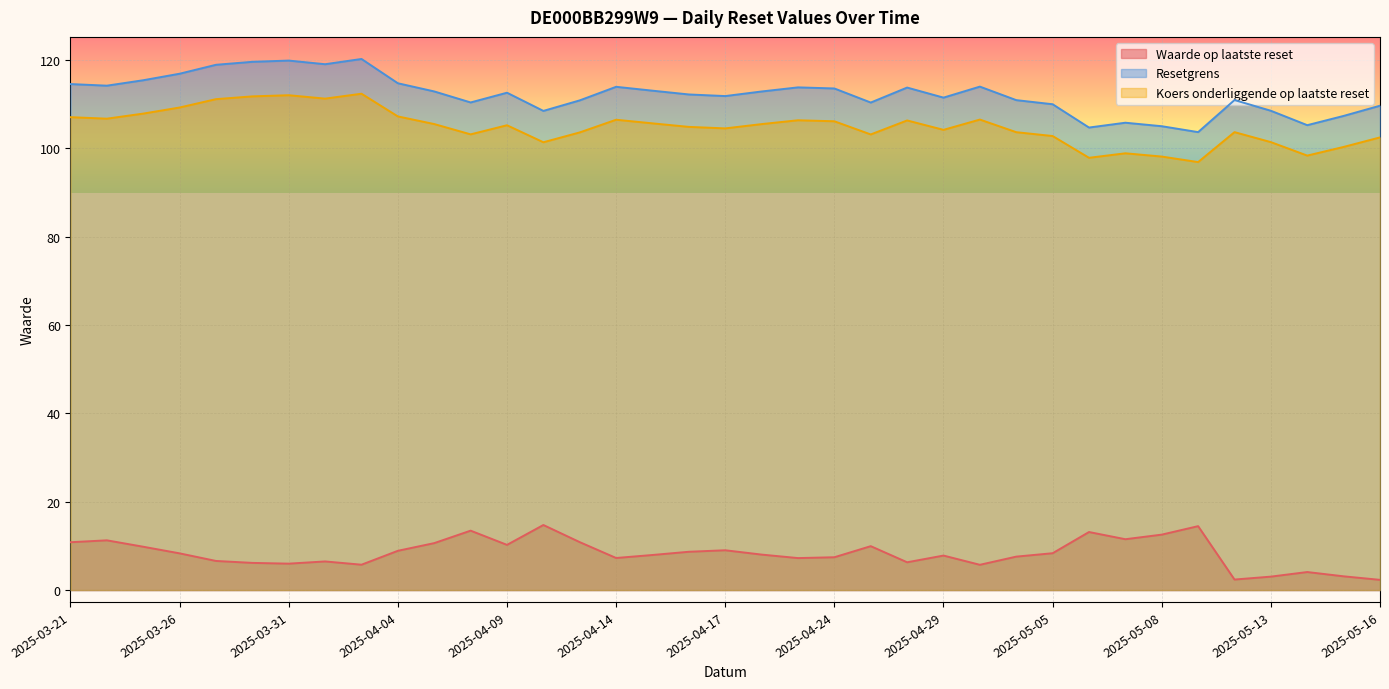

Which series has the widest spread of values?

Resetgrens